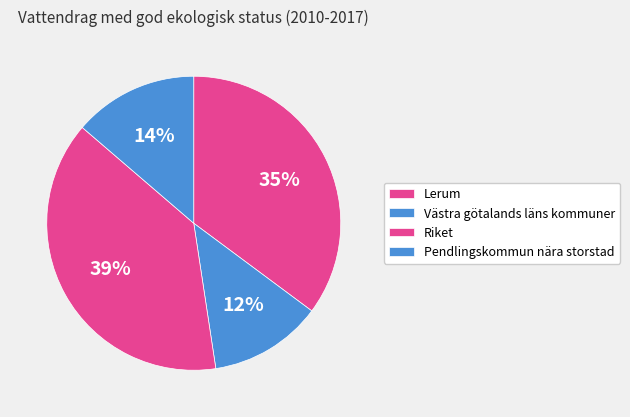

How many slices are in this pie chart?

4